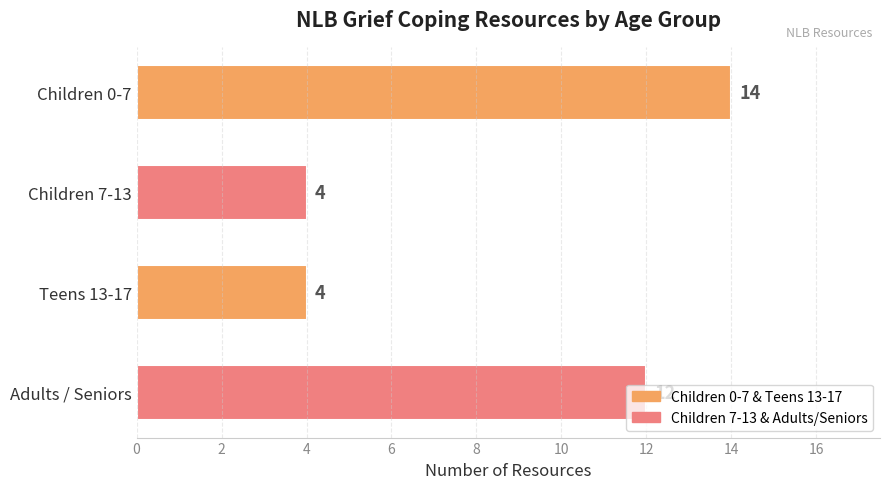

What is the sum of all values?

34